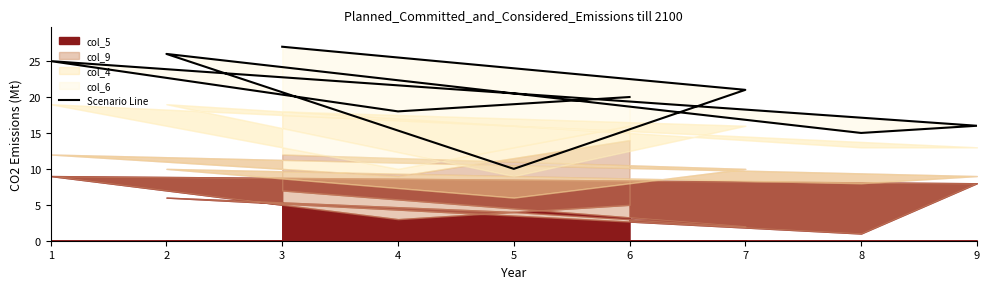

What is the greatest value displayed?

27